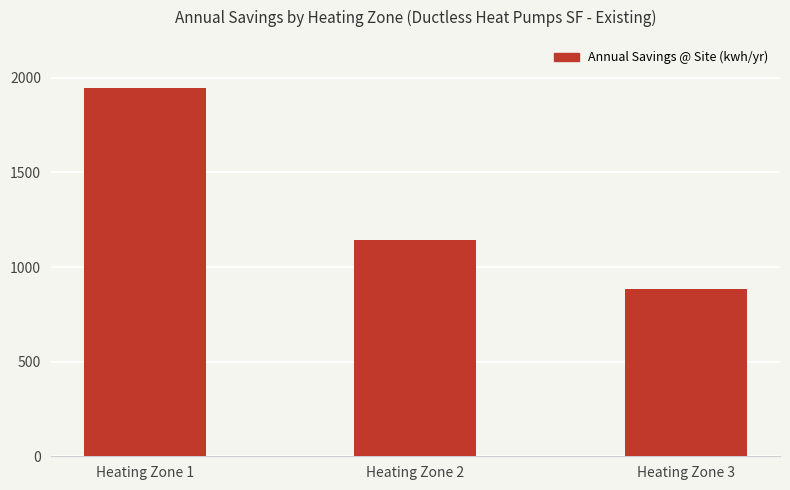

Where does the data first go above 1143?

Heating Zone 1